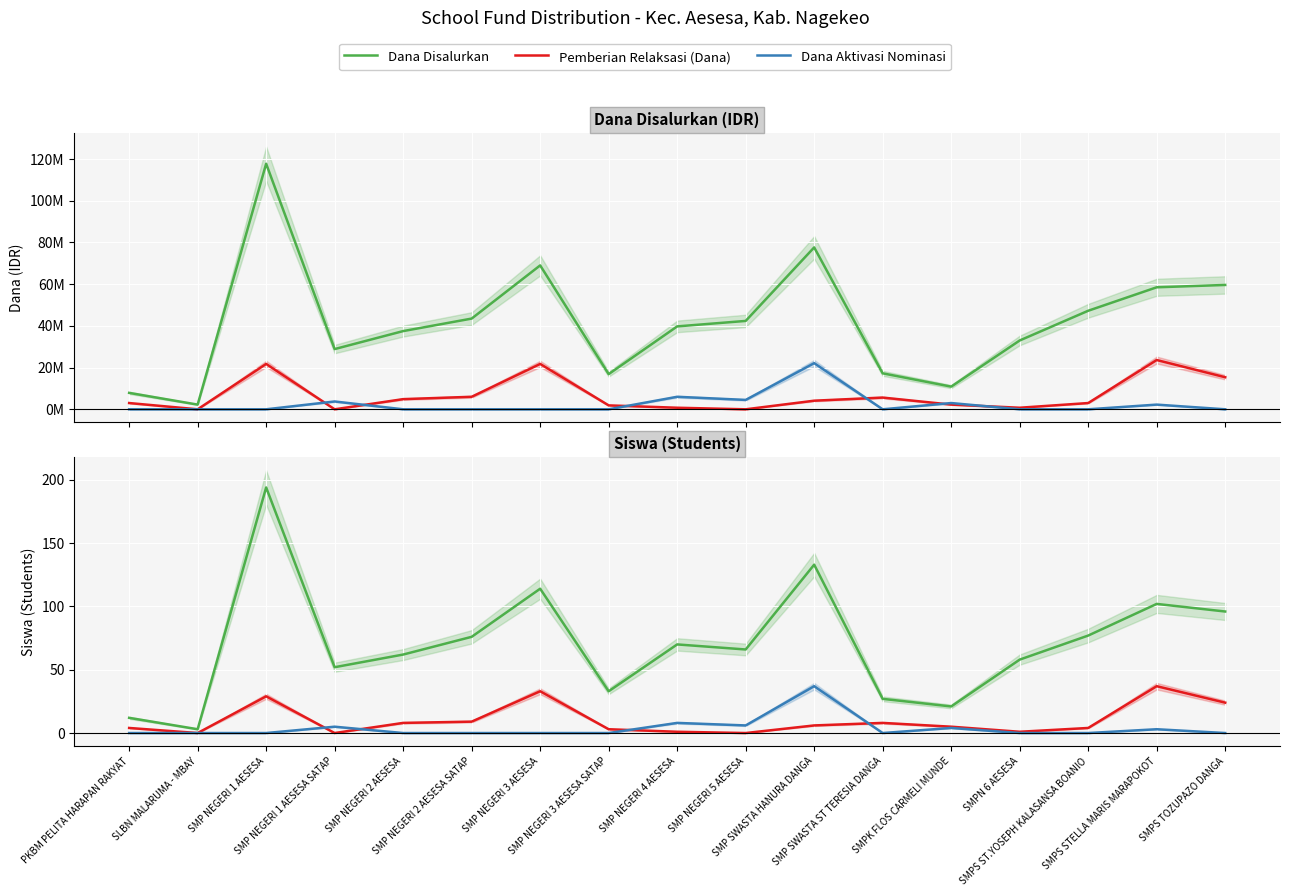

True or false: Siswa Aktivasi has a value of -24 at SMP NEGERI 2 AESESA SATAP.

False